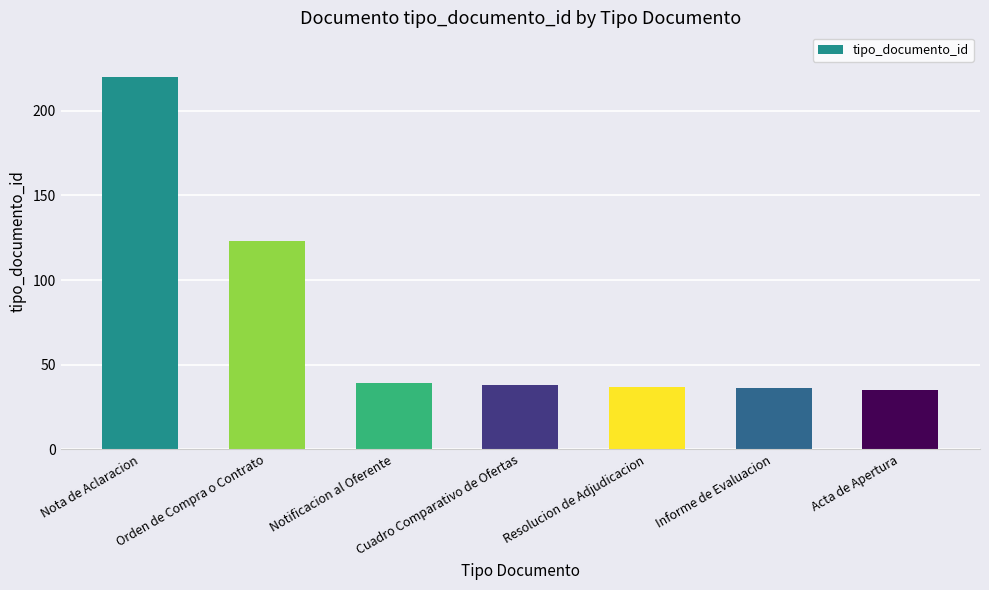

What is the approximate value at Resolucion de Adjudicacion?

37